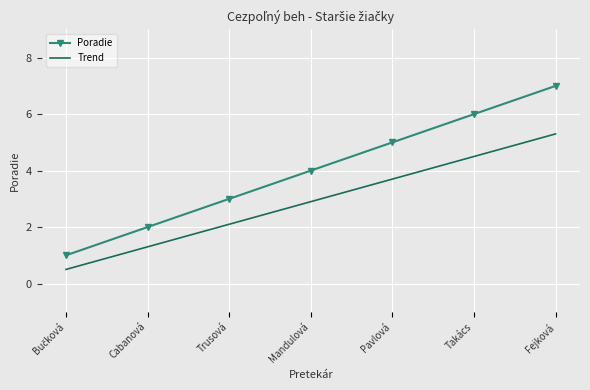

Reading right to left, what are all the values shown in this chart?

Poradie: 7.0	6.0	5.0	4.0	3.0	2.0	1.0
Trend: 5.3	4.5	3.7	2.9	2.1	1.3	0.5